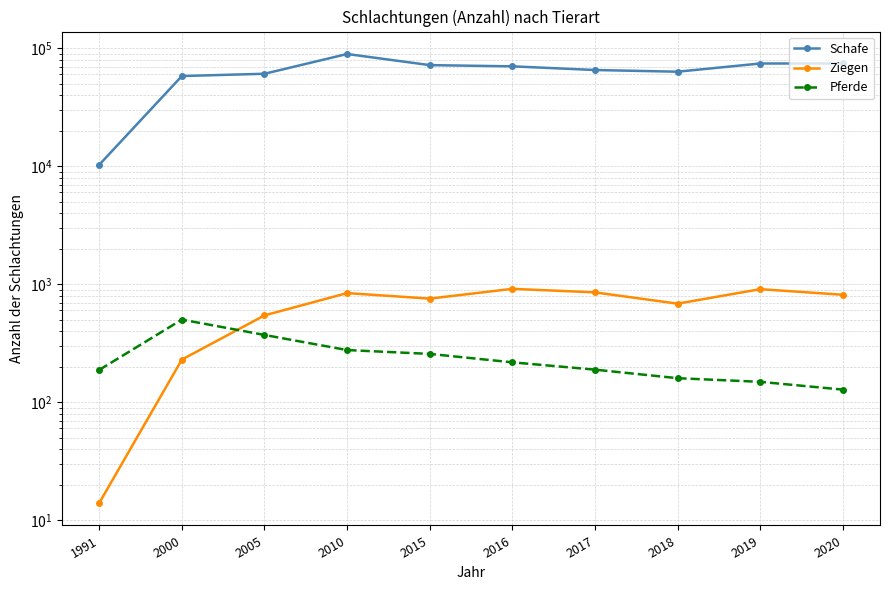

At how many categories does at least one series exceed 69961?

5